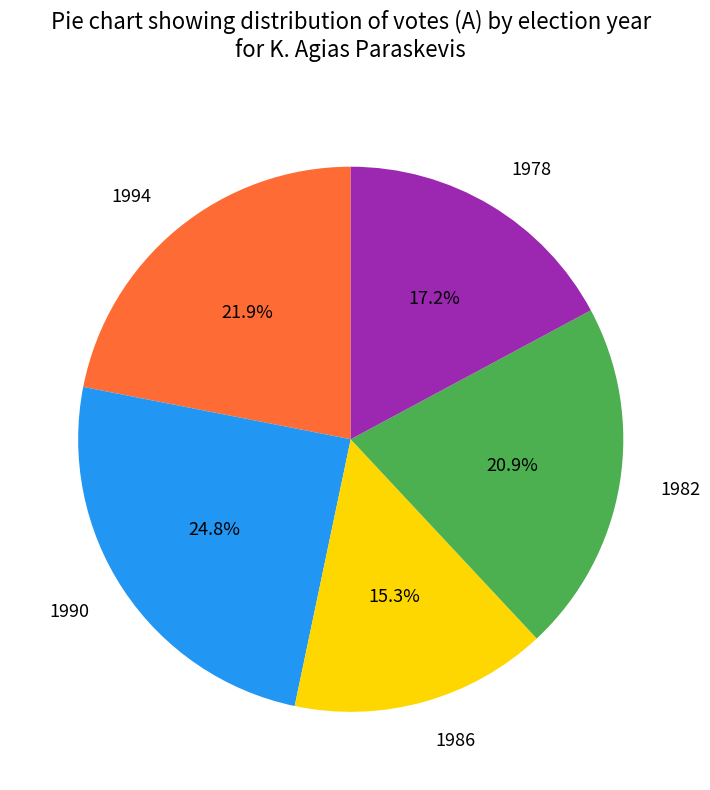

Which slice is the largest?

1990